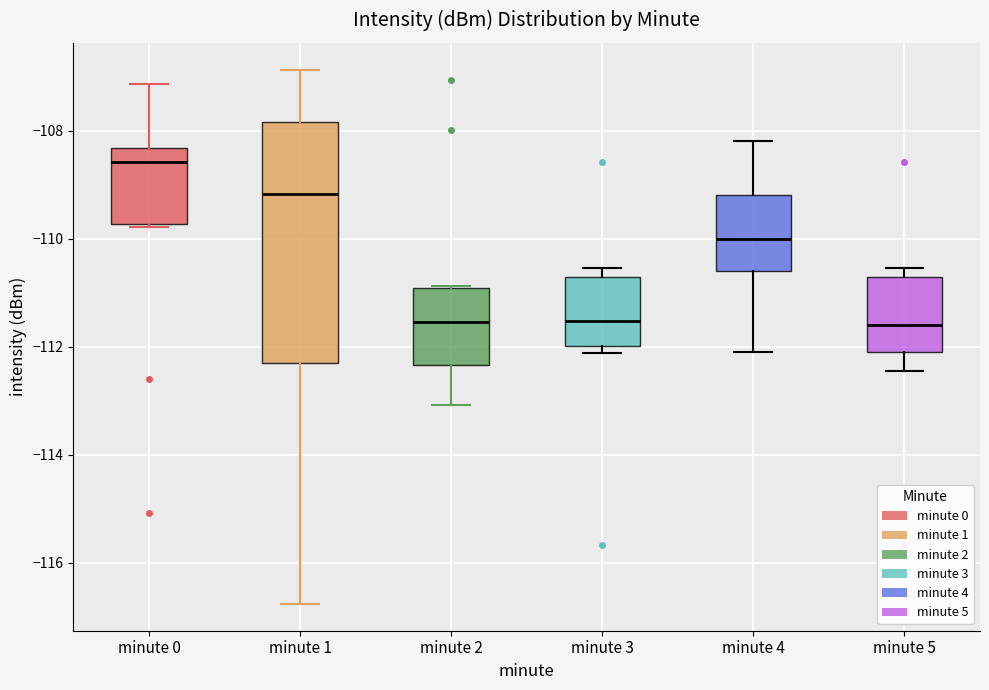

Which box is the tallest, from its lower edge to its upper edge?

minute 1